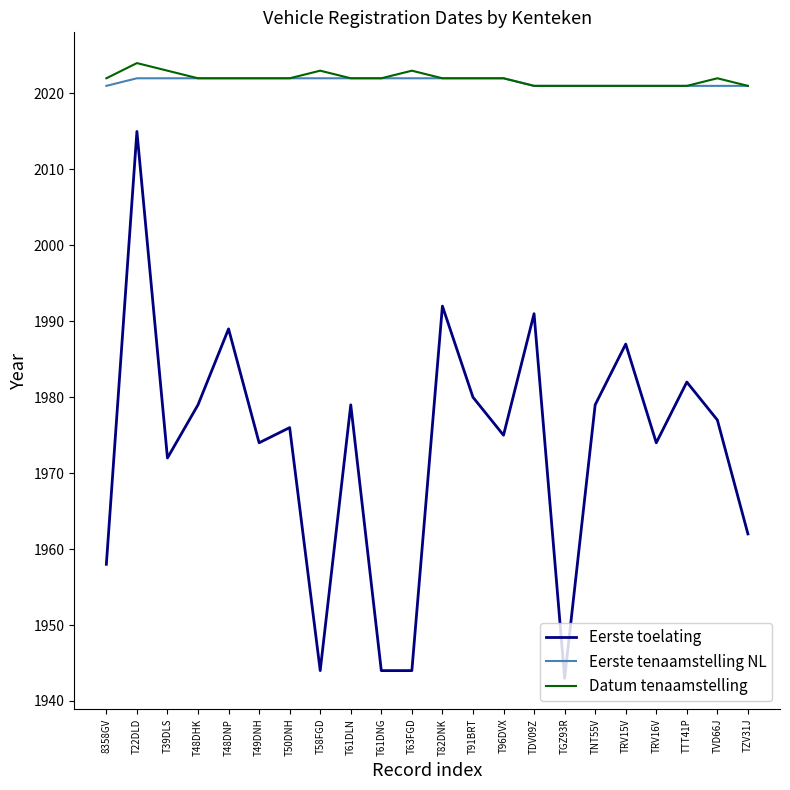

What is the difference between the second highest and minimum values in the Eerste tenaamstelling NL series?

1